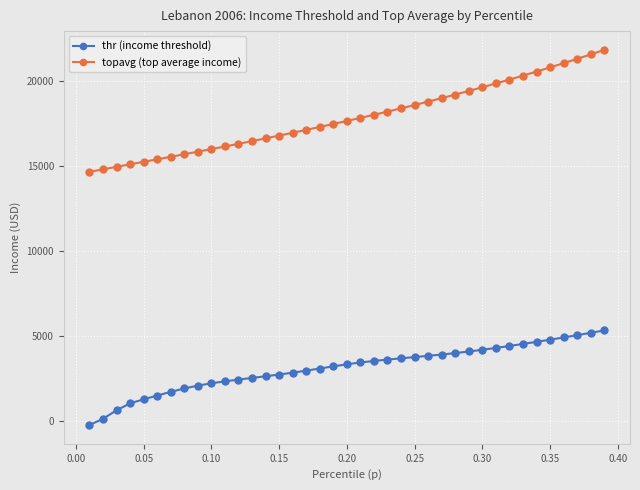

Rank the series by their average value, from lowest to highest.

thr (income threshold), topavg (top average income)